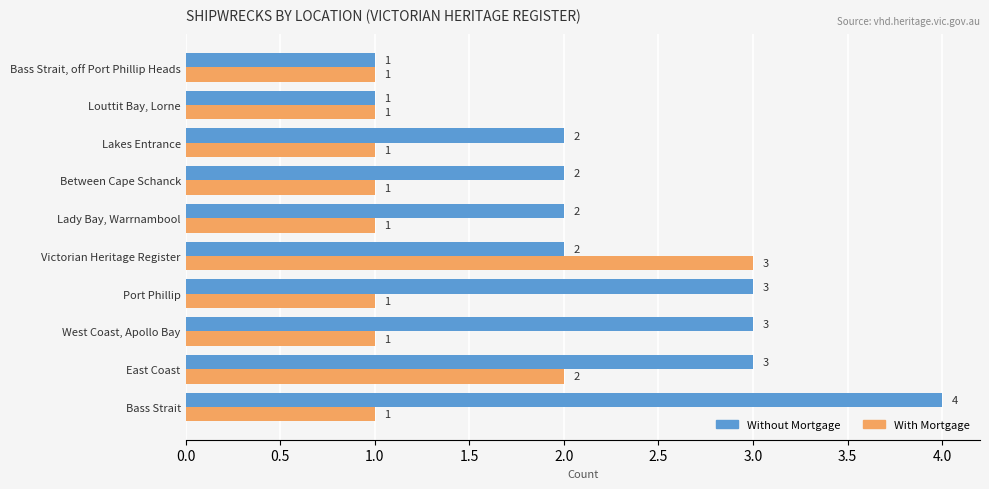

The With Mortgage series shows 2 at Lady Bay, Warrnambool. True or false?

False